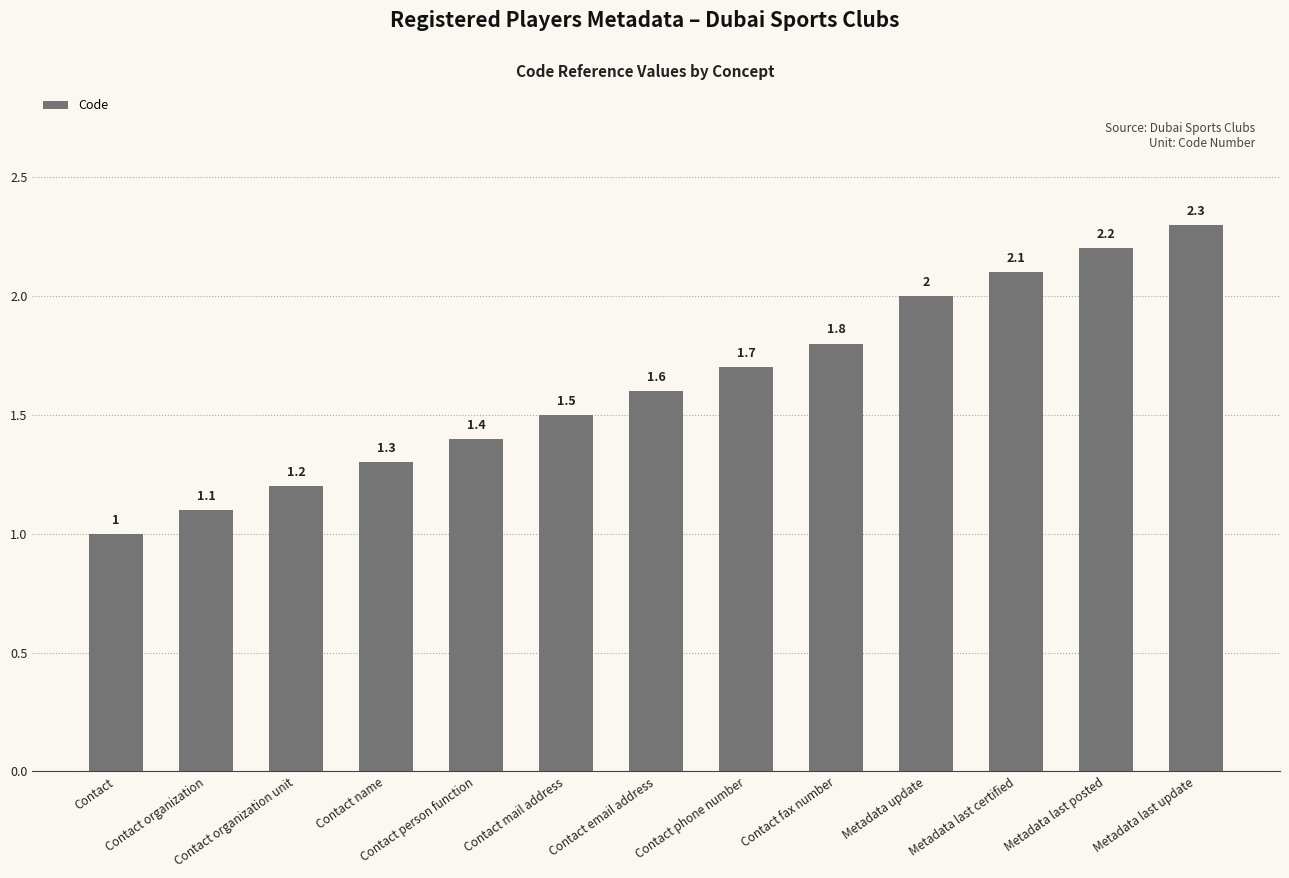

Which category has the highest value across all series?

Metadata last update